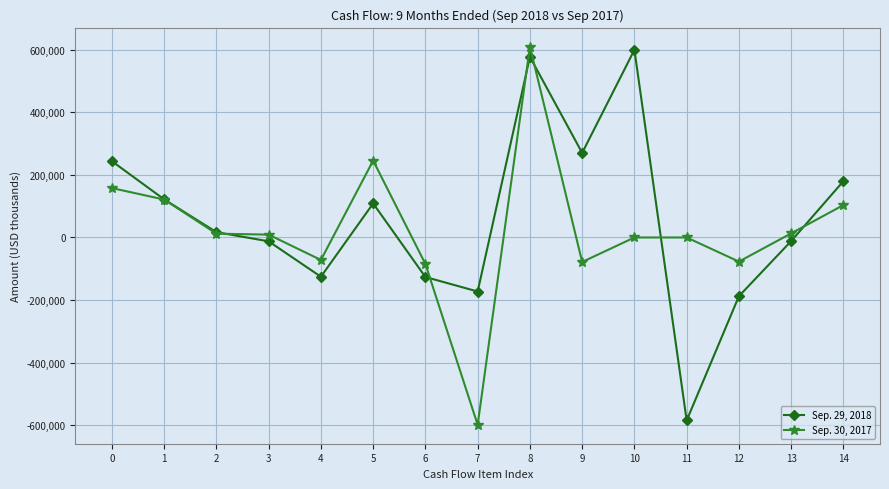

Read the Sep. 29, 2018 value at 2.

17059